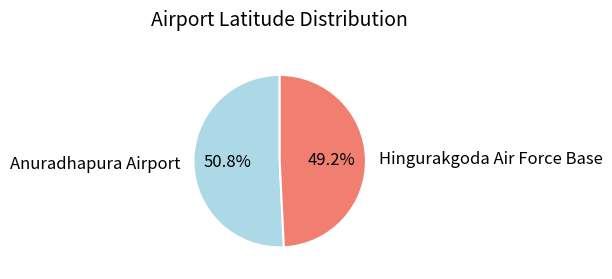

Count the number of slices in the pie.

2